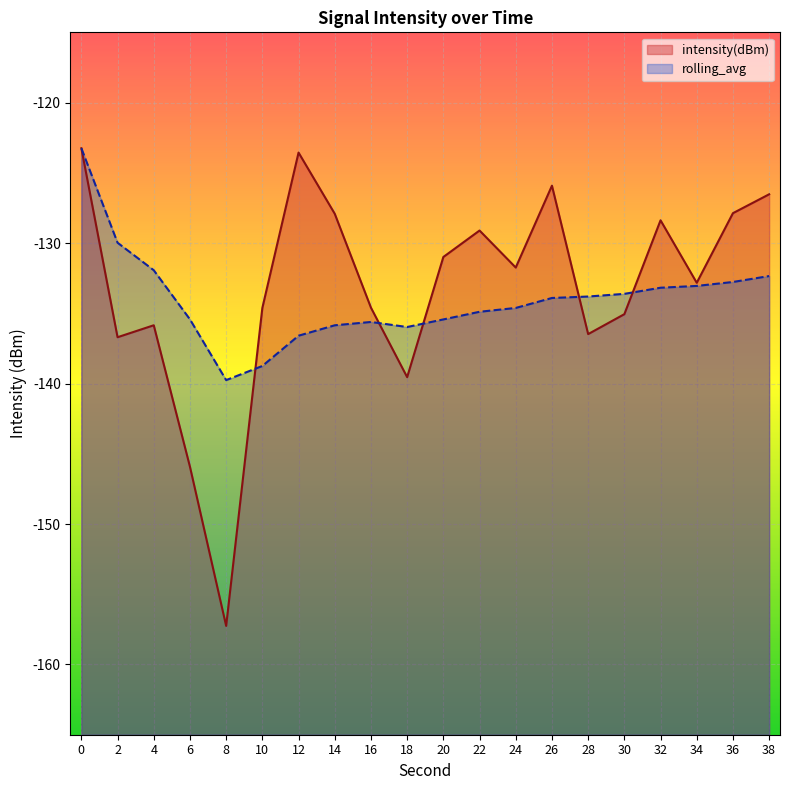

Is the value of intensity(dBm) at 4 greater than the value of rolling_avg at 6?

No